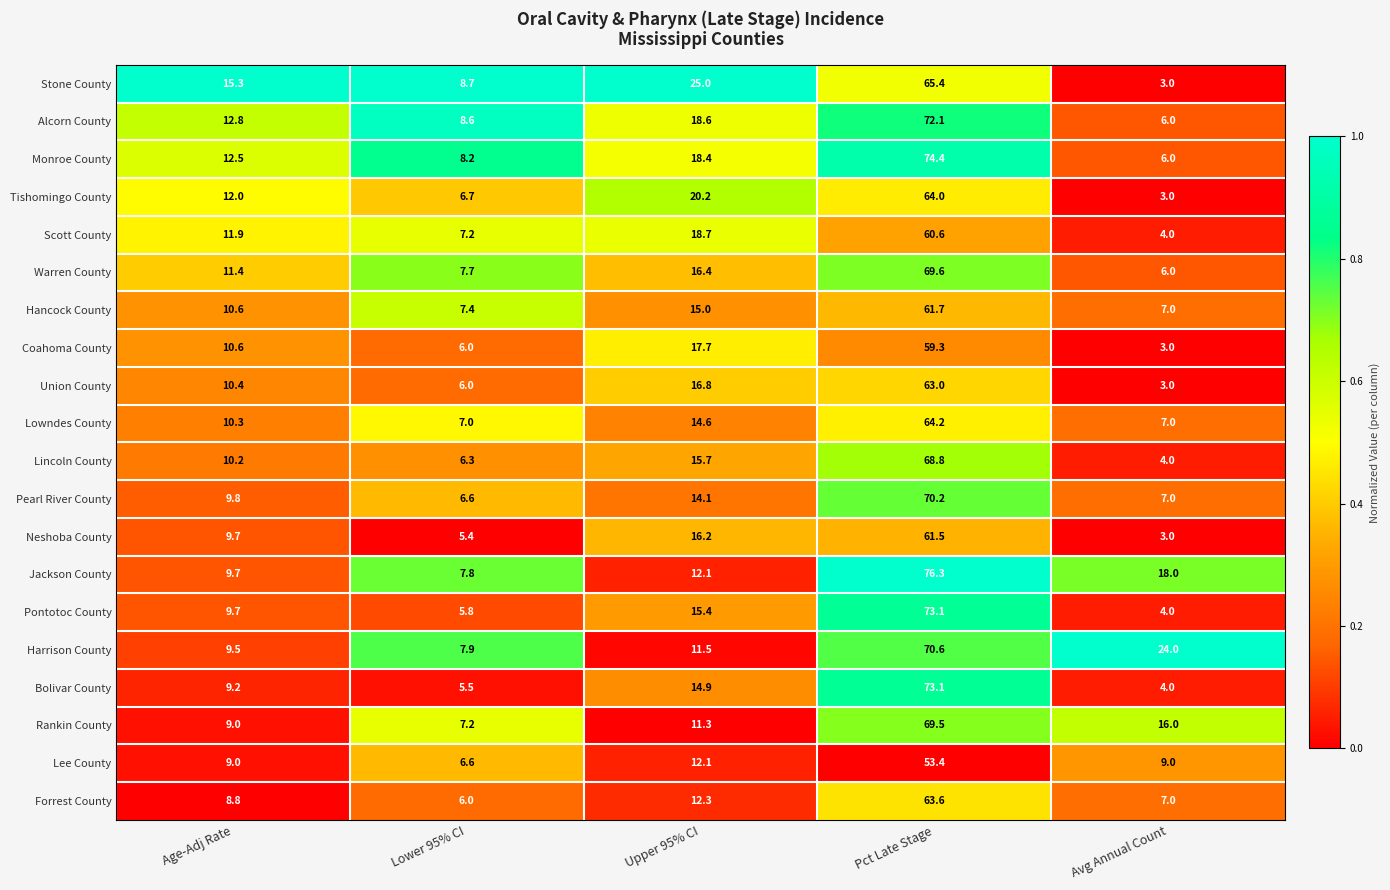

List the labels in order of Hancock County value, smallest first.

Avg Annual Count, Lower 95% CI, Age-Adj Rate, Upper 95% CI, Pct Late Stage